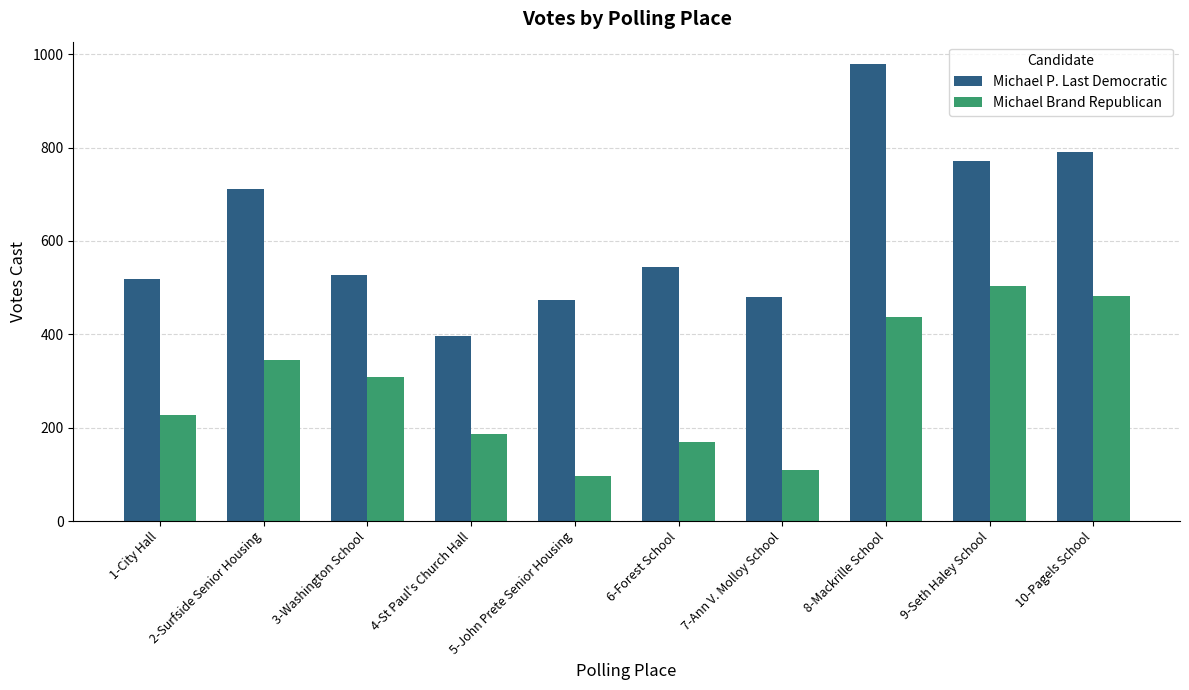

At which category is the sum across all series the highest?

8-Mackrille School